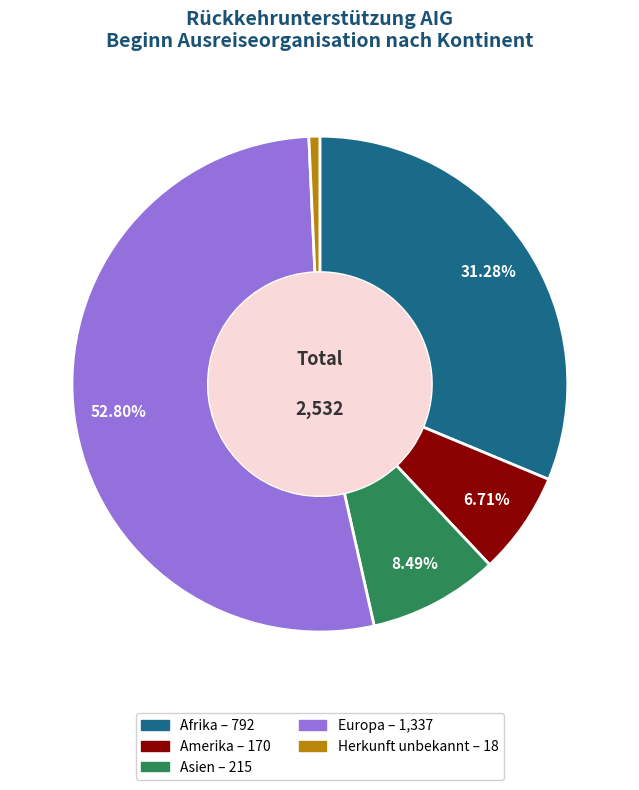

What is the smallest slice in the pie chart?

Herkunft unbekannt